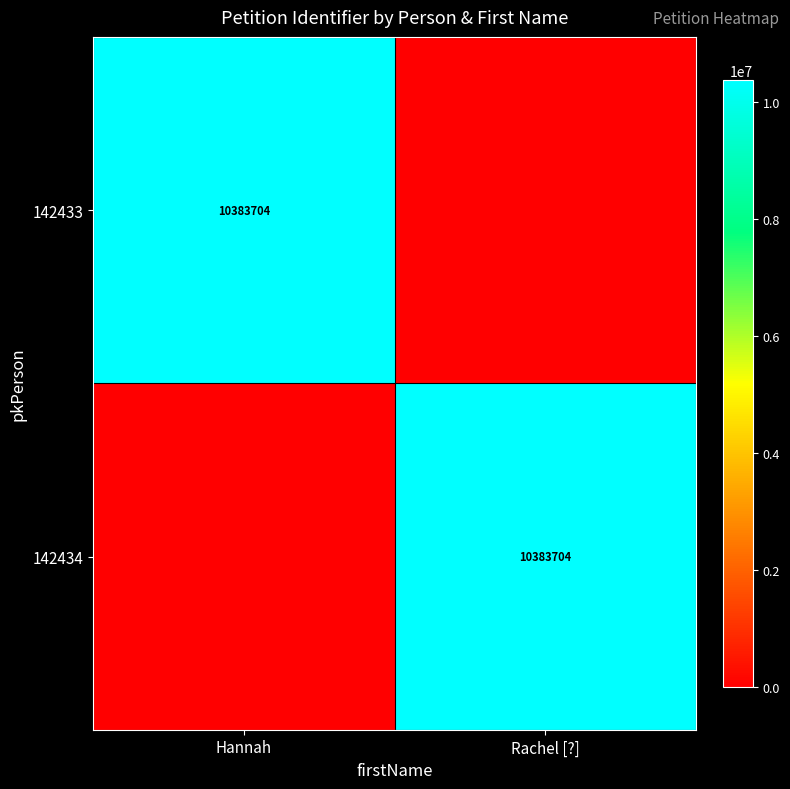

The 142433 series shows 3481805 at Hannah. True or false?

False